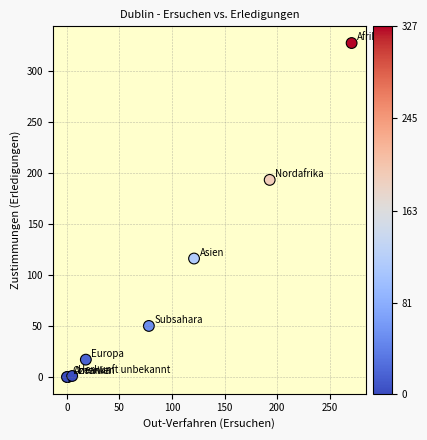

What Y value in the scatter plot is closest to 163?

193